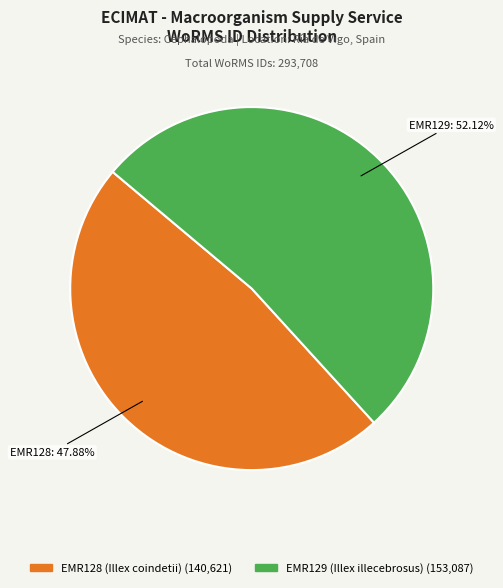

What percentage is the EMR128 (Illex coindetii) slice, to the nearest percent?

48%